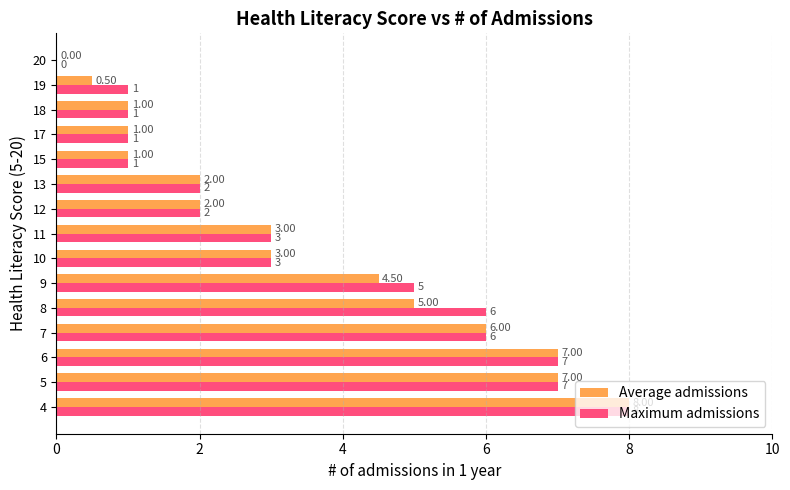

What are all the series names shown in the legend?

Average admissions, Maximum admissions